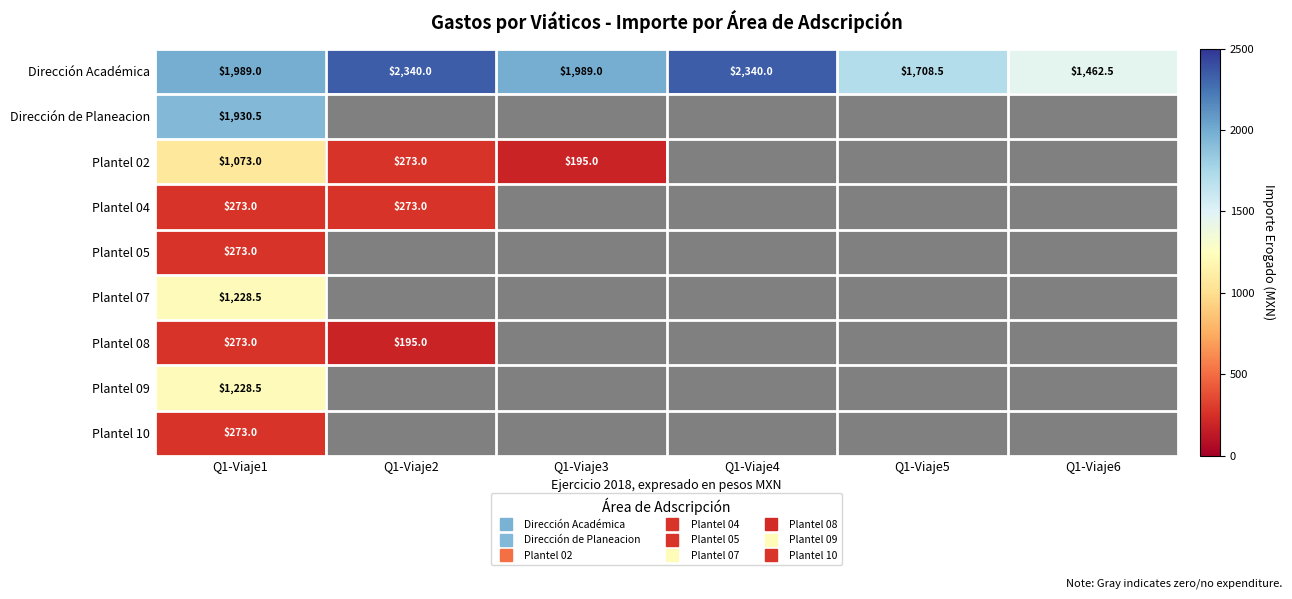

True or false: Dirección Académica has a value of 1462.5 at Q1-Viaje6.

True